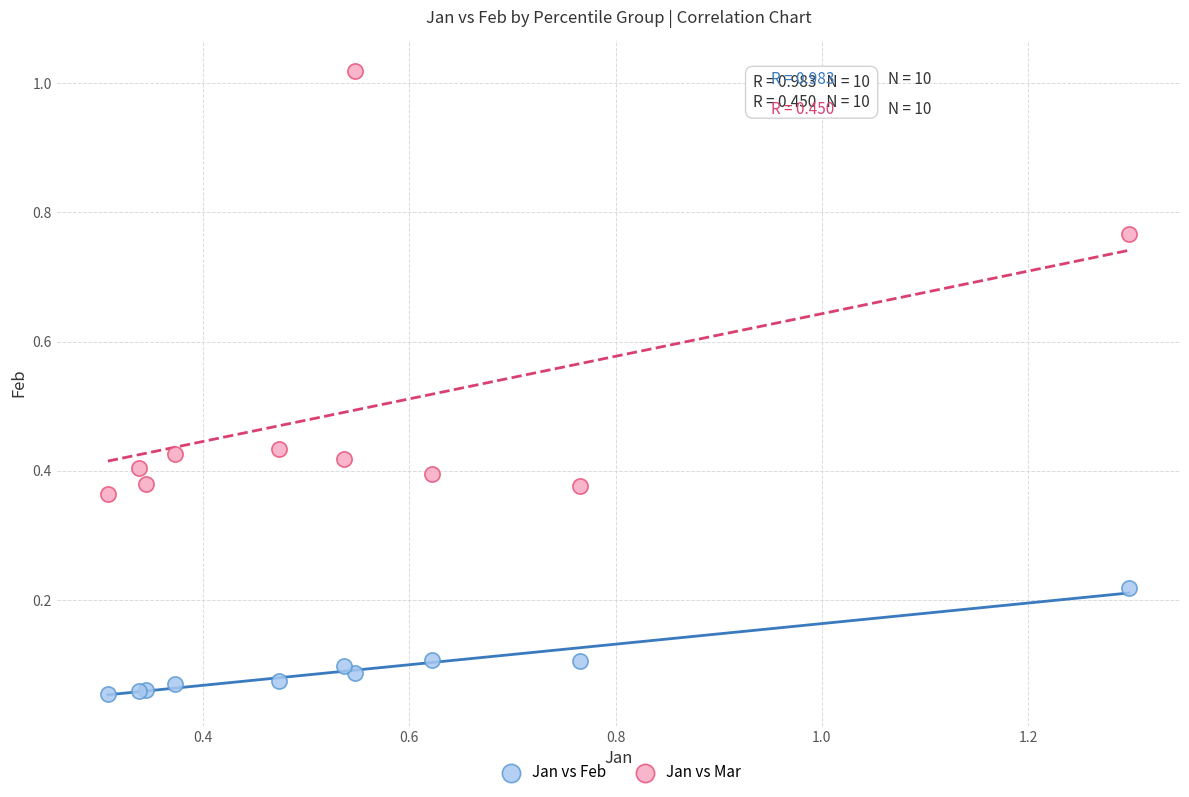

What are all the series names shown in the legend?

Jan vs Feb, Jan vs Mar